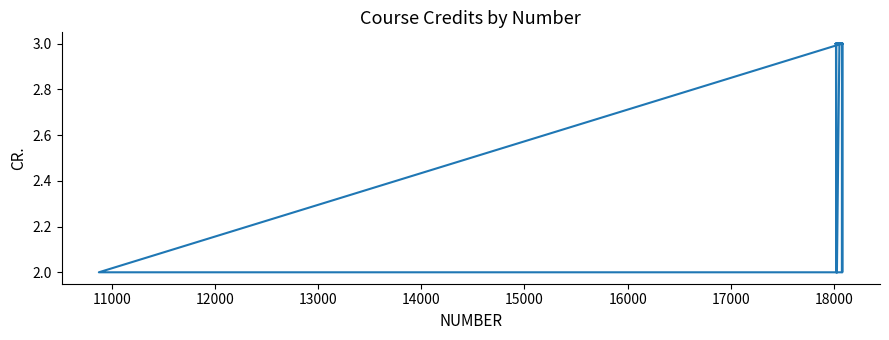

What is the value of the 38th point from the left?

3